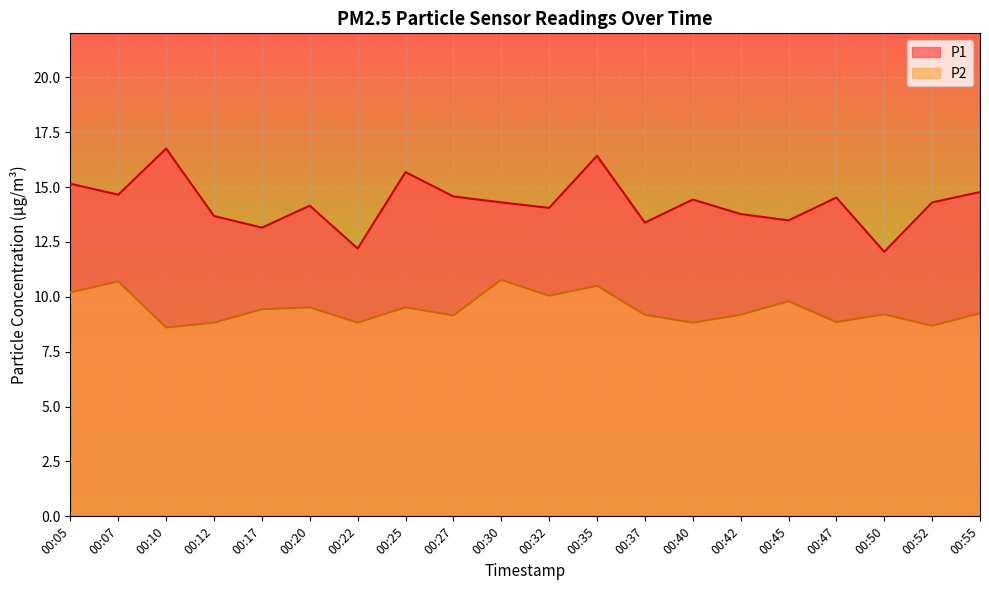

What is the difference between the second highest and second lowest values in the P1 series?

4.2